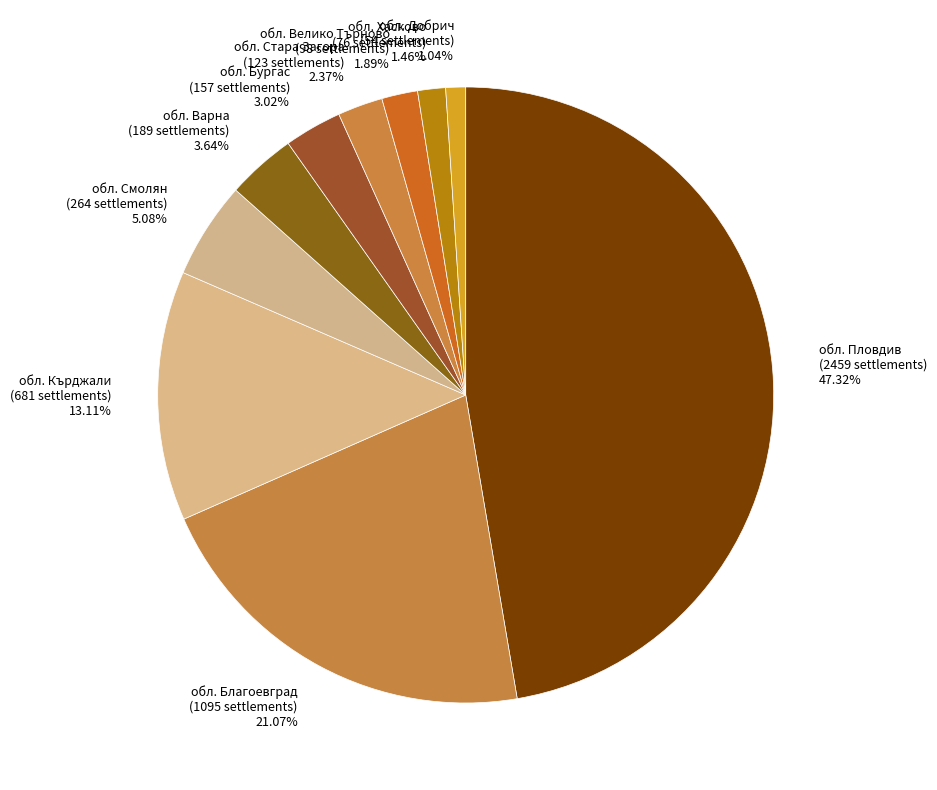

To the nearest percent, what is the combined percentage of обл. Варна and обл. Велико Търново?

6%